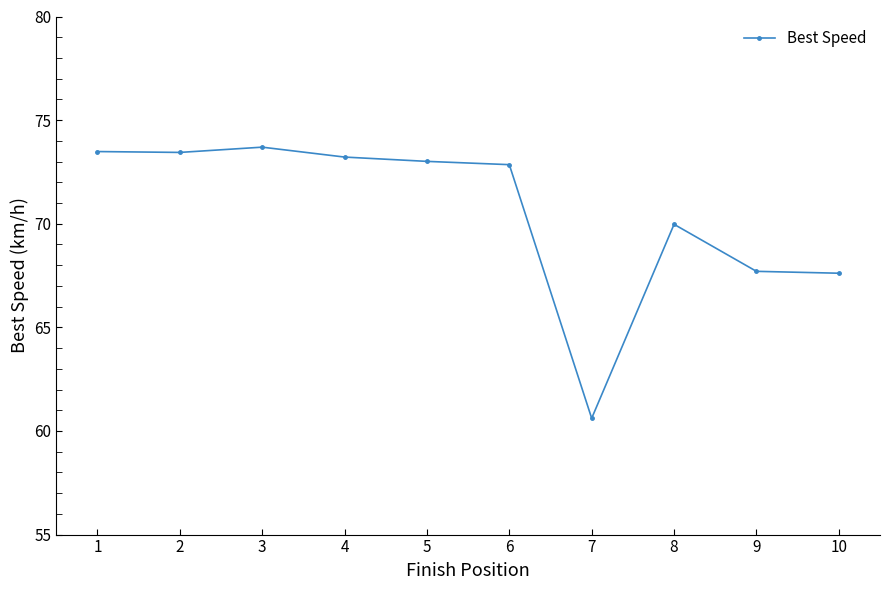

What is the difference between the values at 10 and 7?

7.0